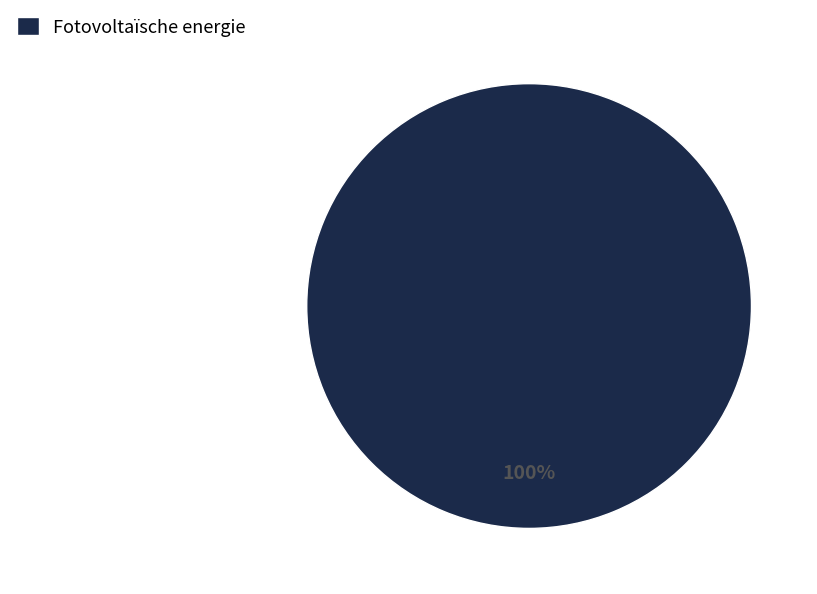

True or false: Fotovoltaïsche energie accounts for 100% of the total.

True